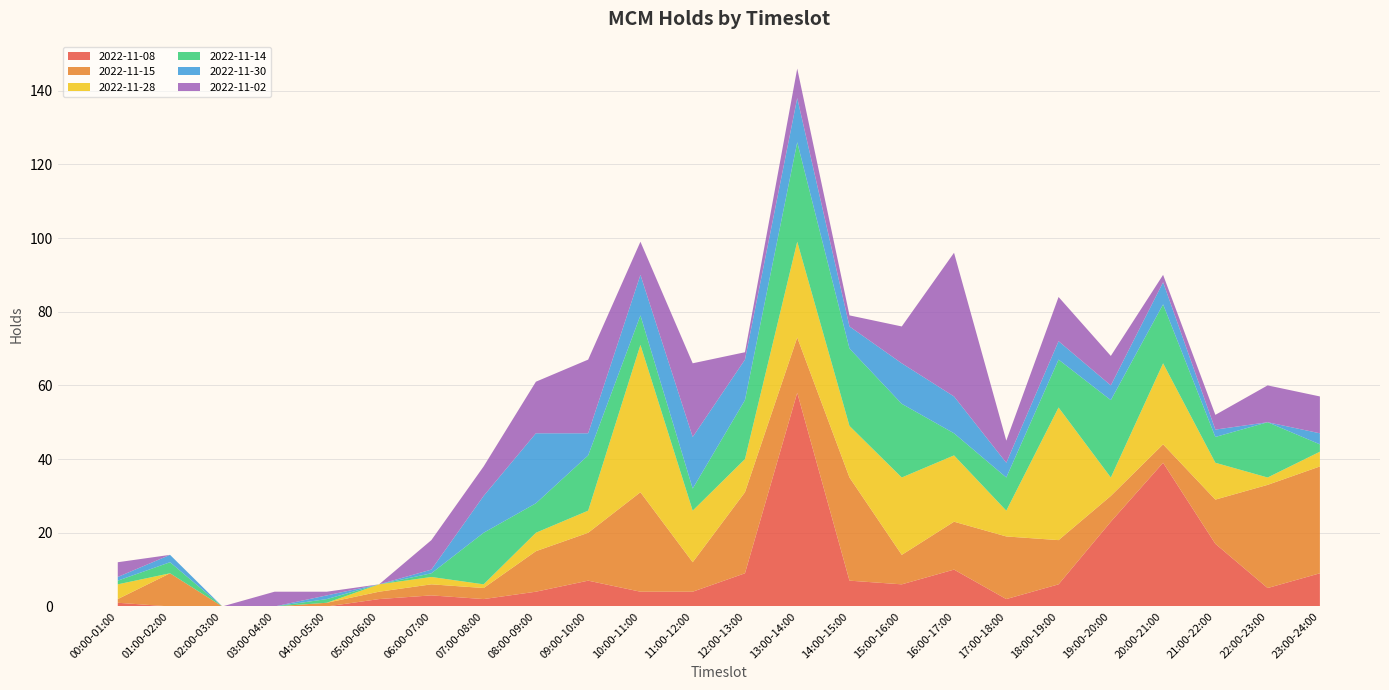

Reading right to left, extract all data points from this chart.

2022-11-08: 9	5	17	39	23	6	2	10	6	7	58	9	4	4	7	4	2	3	2	0	0	0	0	1
2022-11-15: 29	28	12	5	7	12	17	13	8	28	15	22	8	27	13	11	3	3	2	1	0	0	9	1
2022-11-28: 4	2	10	22	5	36	7	18	21	14	26	9	14	40	6	5	1	2	2	0	0	0	0	4
2022-11-14: 2	15	7	16	21	13	9	6	20	21	27	16	6	8	15	8	14	1	0	1	0	0	3	1
2022-11-30: 3	0	2	6	4	5	4	10	11	6	12	11	14	11	6	19	10	1	0	1	0	0	2	1
2022-11-02: 10	10	4	2	8	12	6	39	10	3	8	2	20	9	20	14	8	8	0	1	4	0	0	4